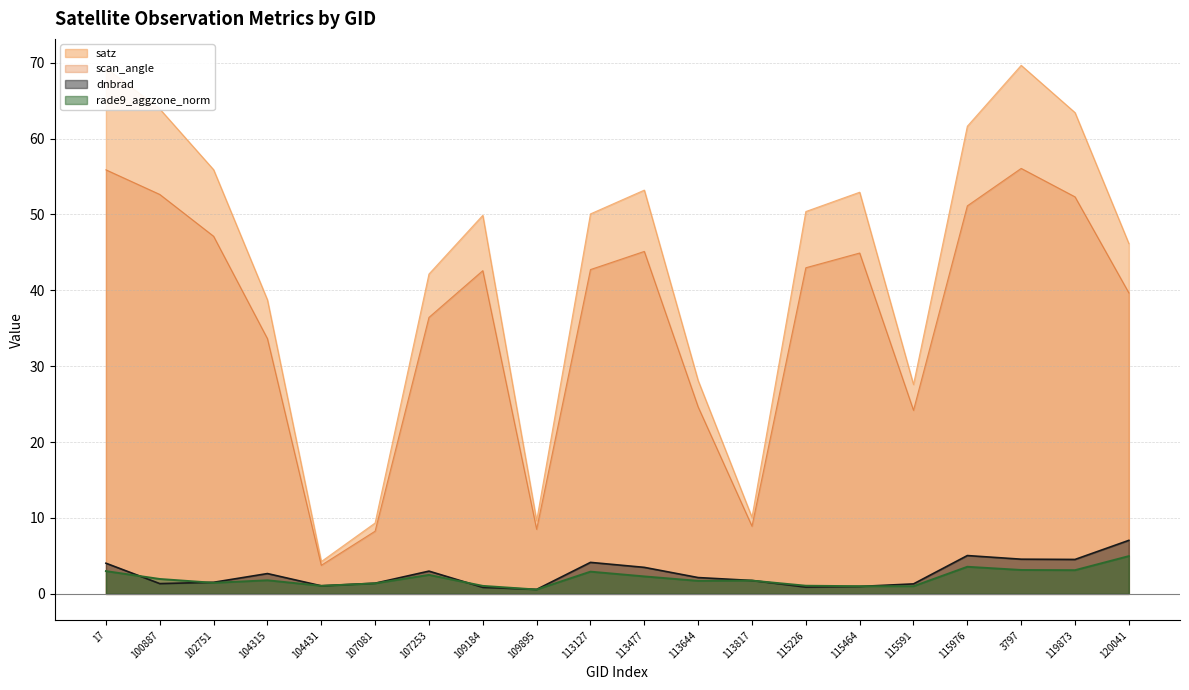

What is the difference between the maximum and minimum values in the satz series?

65.4